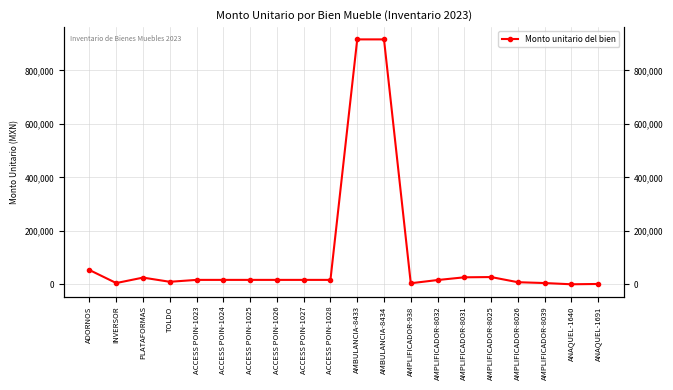

Where is the first local maximum?

PLATAFORMAS